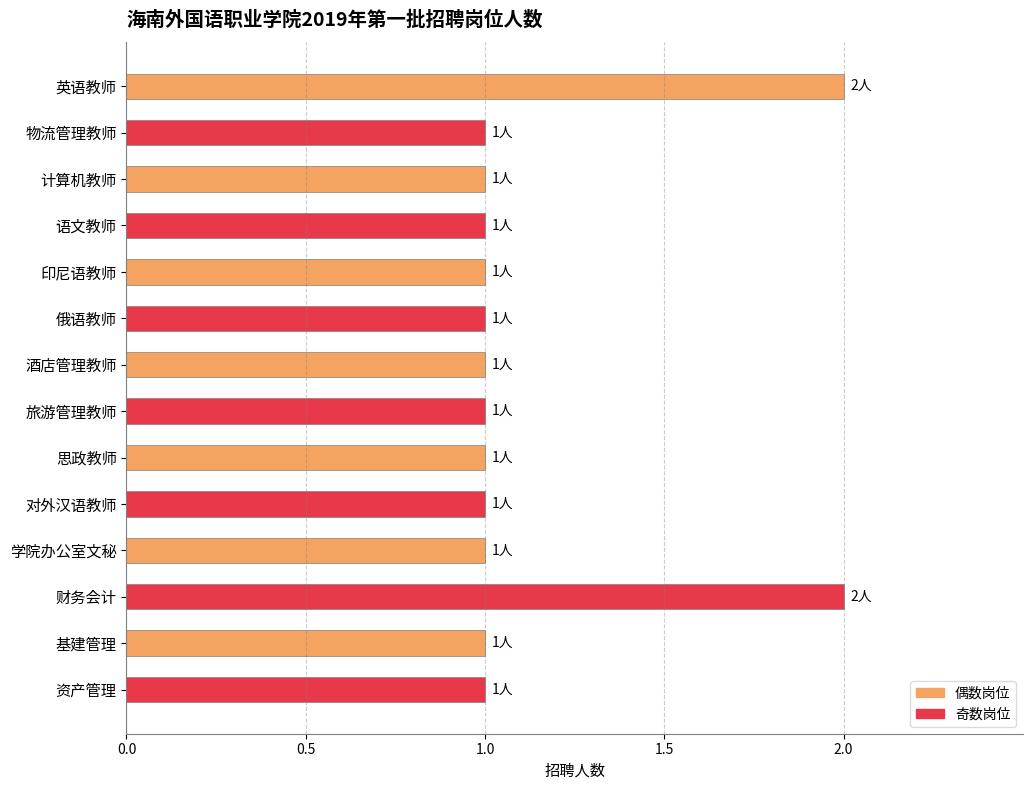

What is the average value?

1